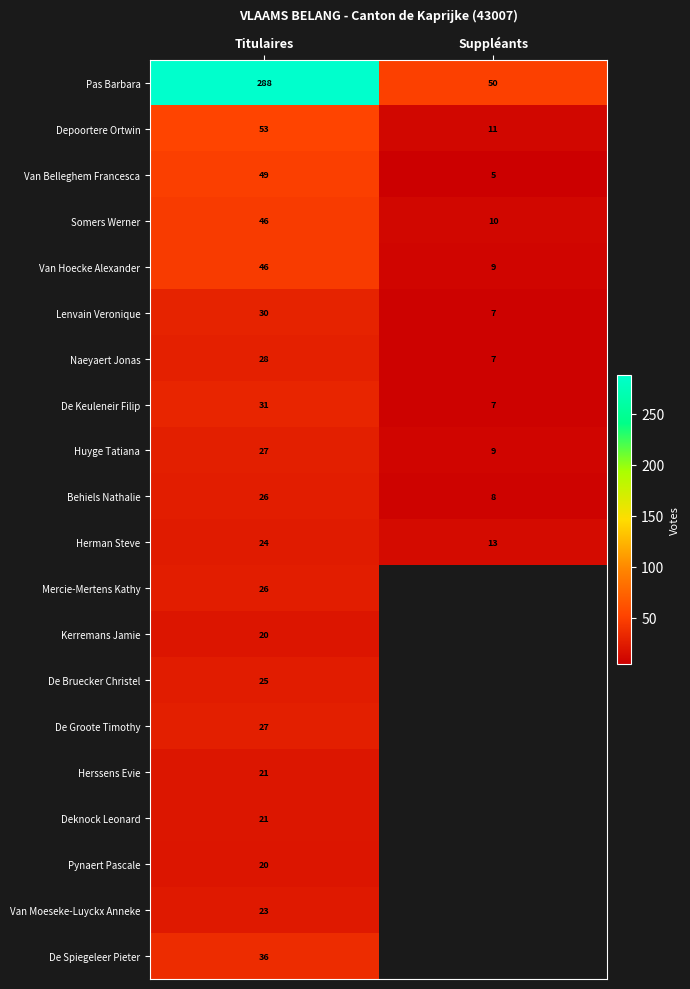

The Herman Steve series shows 7 at Suppléants. True or false?

False